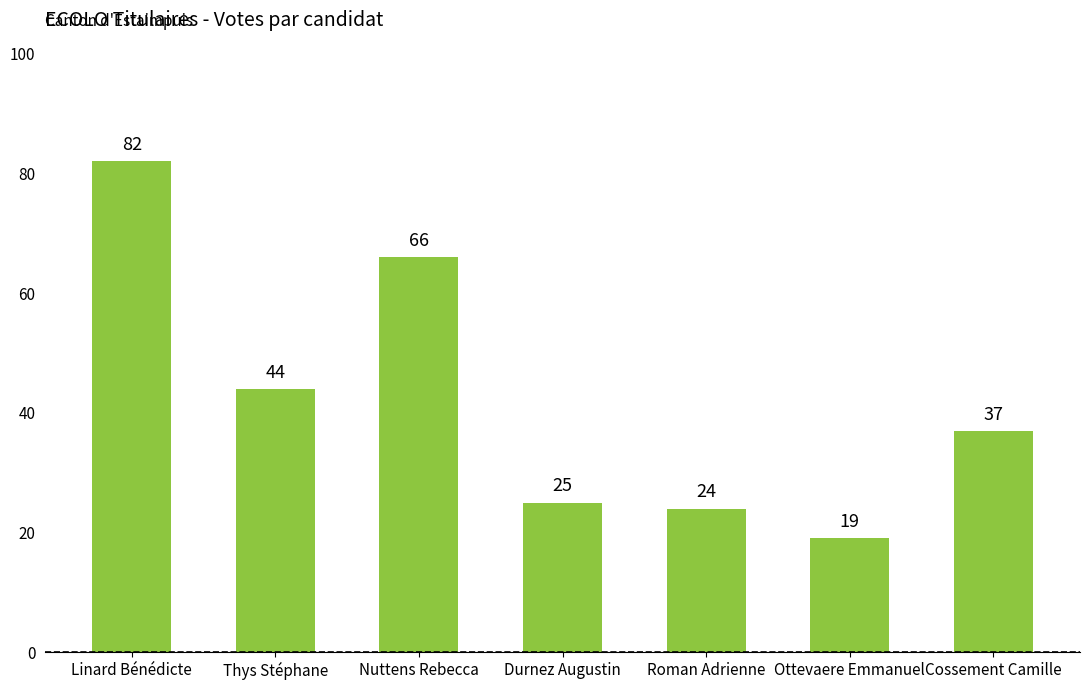

Rank the categories by value from highest to lowest.

Linard Bénédicte, Nuttens Rebecca, Thys Stéphane, Cossement Camille, Durnez Augustin, Roman Adrienne, Ottevaere Emmanuel